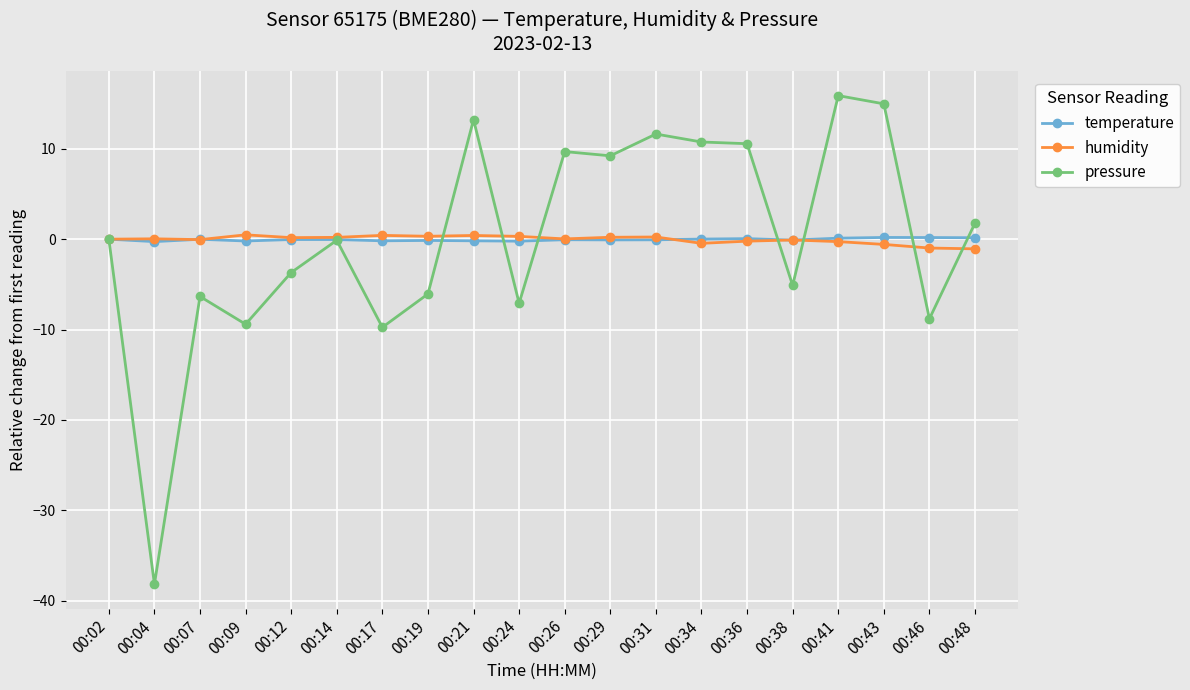

Does the chart have visible grid lines?

Yes